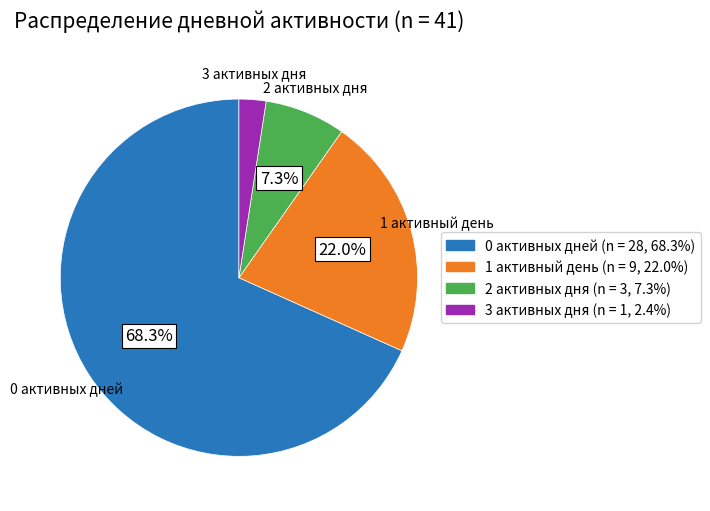

Is there any slice that represents more than half of the pie?

Yes